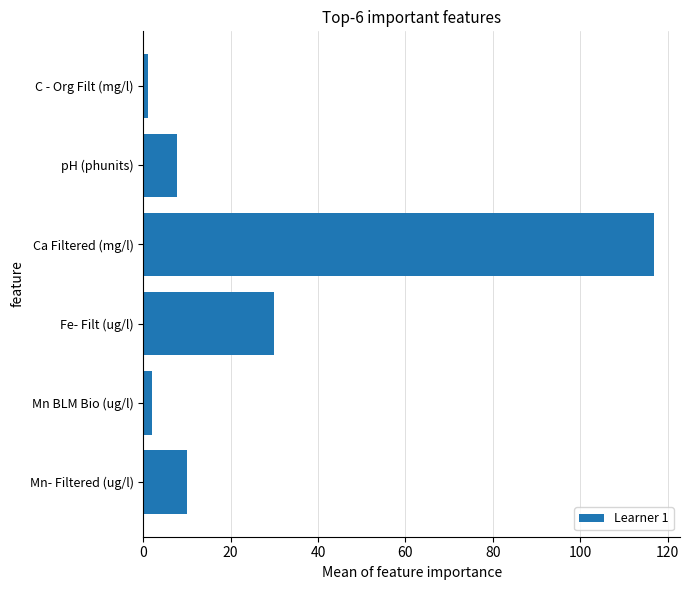

At which label is the value closest to 59?

Fe- Filt (ug/l)